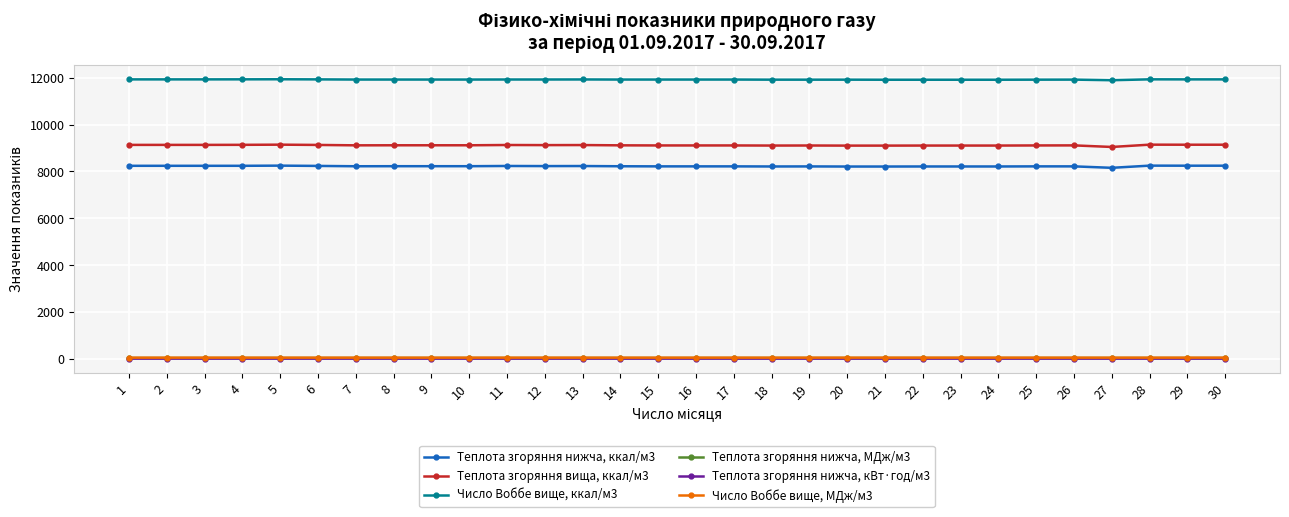

The Число Воббе вище, ккал/м3 series shows 4042.1 at 12. True or false?

False